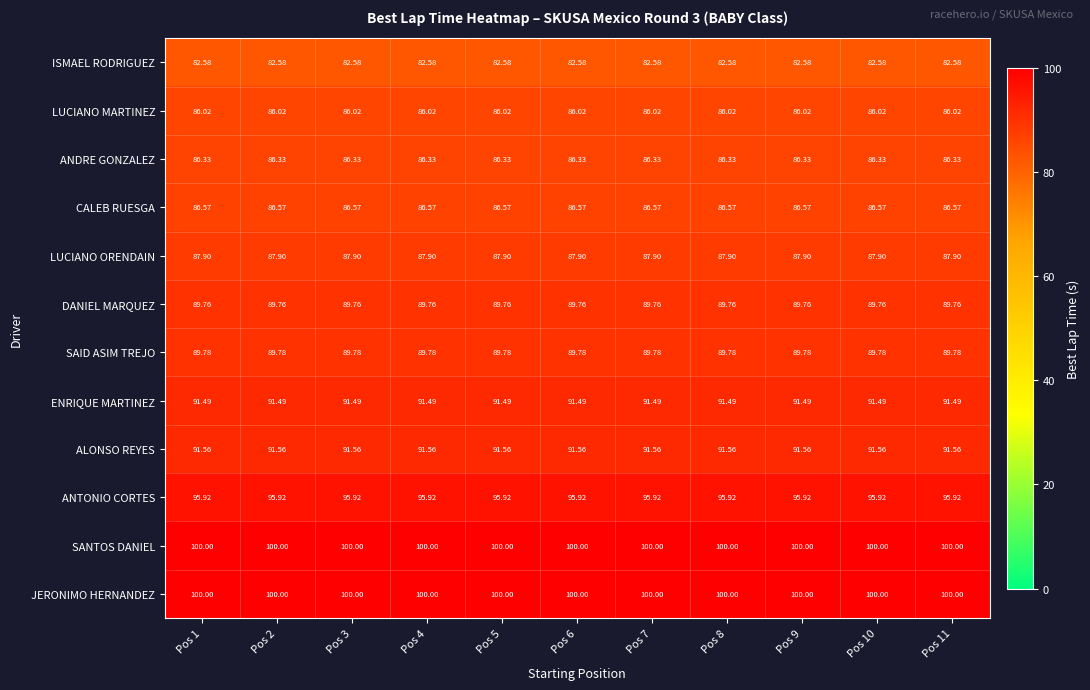

Is the value of LUCIANO MARTINEZ at Pos 7 greater than the value of CALEB RUESGA at Pos 4?

No